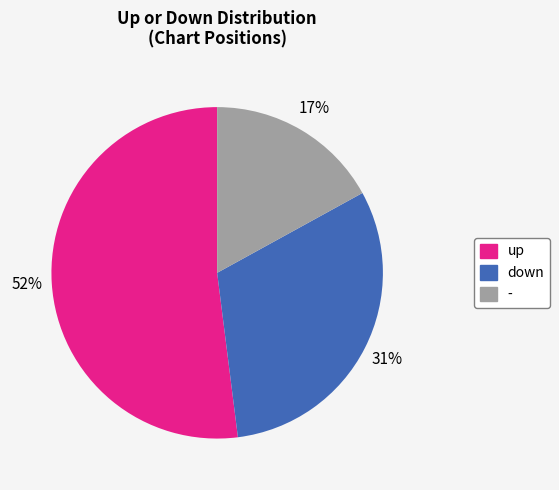

To the nearest percent, what is the difference between the largest and smallest slice percentages?

35%